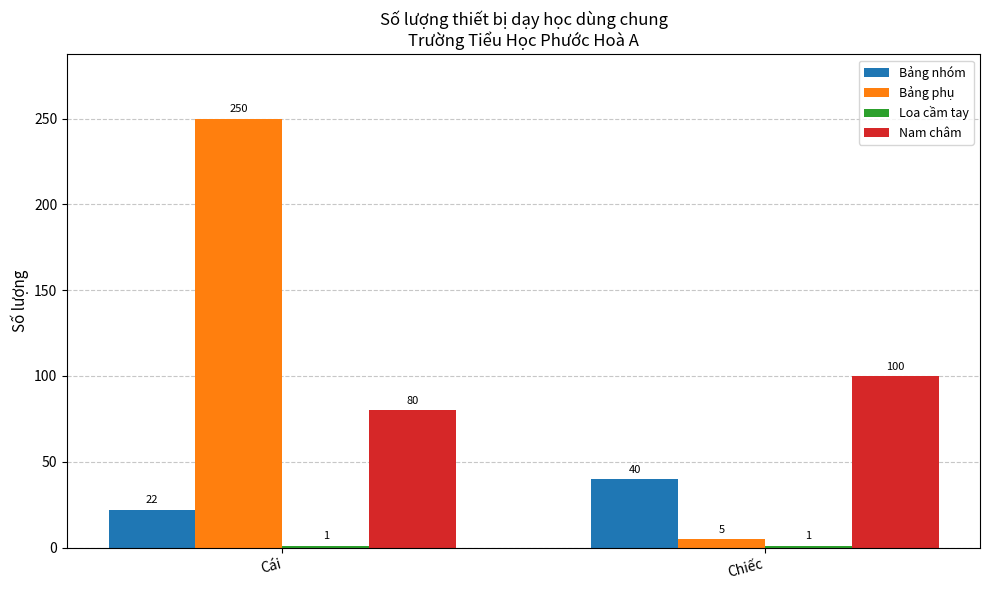

Is it true that Bảng nhóm equals 63 at Chiếc?

False